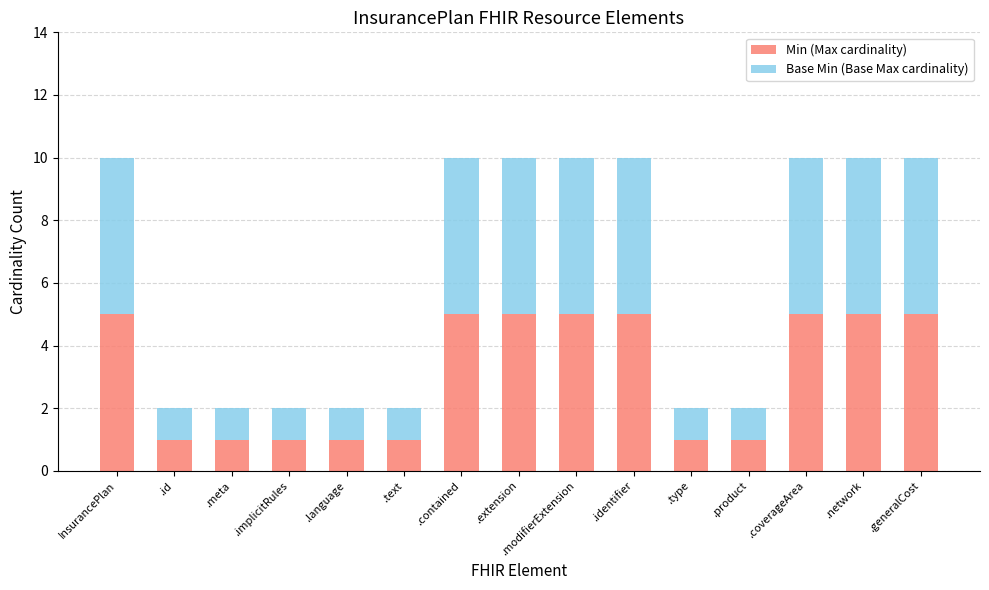

What is the total value across all series at .coverageArea?

10